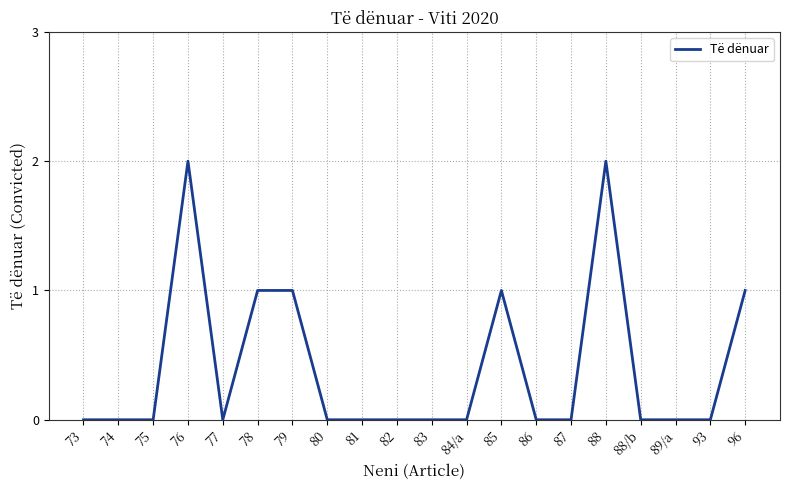

Does the chart display data point markers on the line(s)?

No